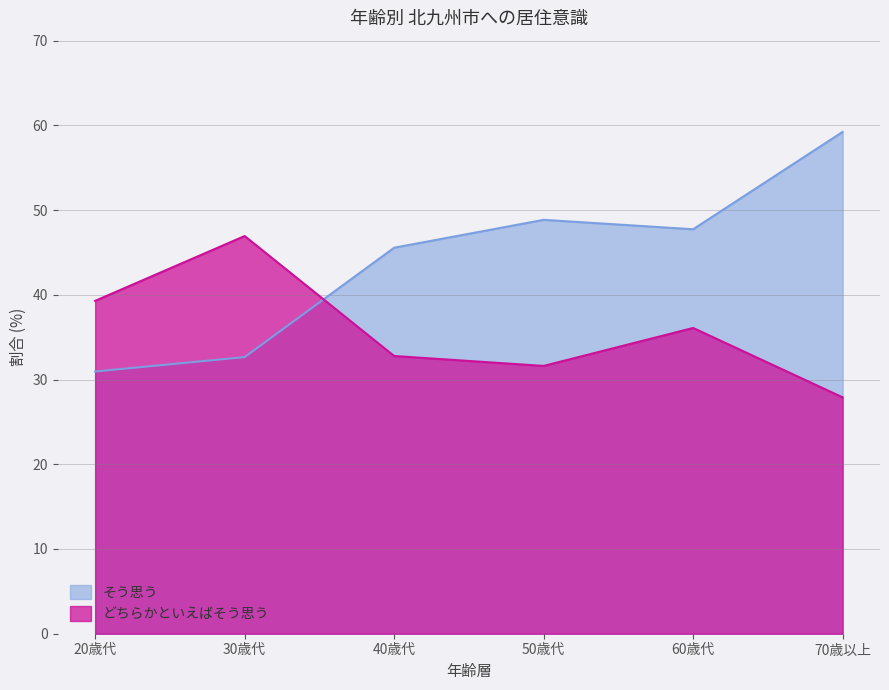

How many times do どちらかといえばそう思う and そう思う cross each other?

1